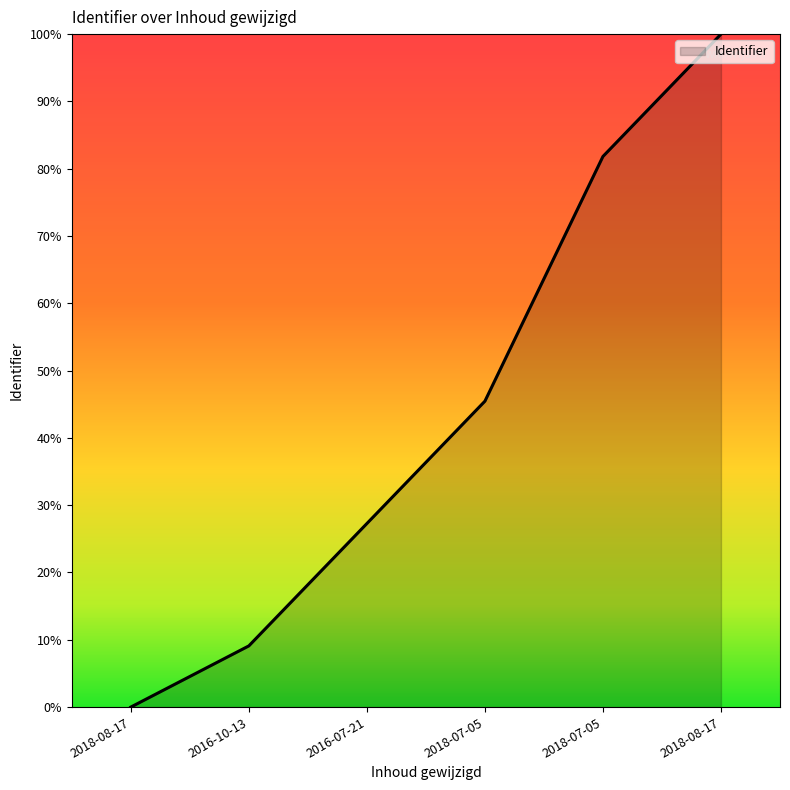

How many positive values are there?

5